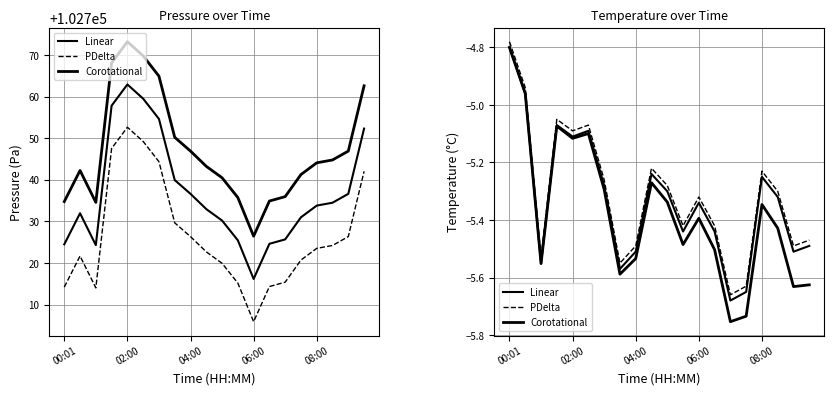

Reading left to right, what are all the values shown in this chart?

Pressure: 102724.5	102732.0	102724.3	102757.8	102762.9	102759.5	102754.6	102739.9	102736.6	102733.0	102730.2	102725.5	102716.2	102724.6	102725.7	102731.0	102733.8	102734.5	102736.6	102752.3
Pressure (ref): 102714.2	102721.7	102714.0	102747.5	102752.6	102749.2	102744.4	102729.7	102726.4	102722.7	102719.9	102715.2	102705.9	102714.4	102715.4	102720.7	102723.5	102724.2	102726.4	102742.0
Pressure (smooth): 102734.8	102742.2	102734.6	102768.1	102773.2	102769.8	102764.9	102750.2	102746.9	102743.2	102740.5	102735.7	102726.5	102734.9	102736.0	102741.3	102744.1	102744.8	102746.9	102762.6
Temperature: -4.8	-5.0	-5.5	-5.1	-5.1	-5.1	-5.3	-5.6	-5.5	-5.2	-5.3	-5.4	-5.3	-5.4	-5.7	-5.7	-5.2	-5.3	-5.5	-5.5
Temperature (ref): -4.8	-4.9	-5.5	-5.1	-5.1	-5.1	-5.3	-5.6	-5.5	-5.2	-5.3	-5.4	-5.3	-5.4	-5.7	-5.6	-5.2	-5.3	-5.5	-5.5
Temperature (smooth): -4.8	-5.0	-5.6	-5.1	-5.1	-5.1	-5.3	-5.6	-5.5	-5.3	-5.3	-5.5	-5.4	-5.5	-5.8	-5.7	-5.3	-5.4	-5.6	-5.6